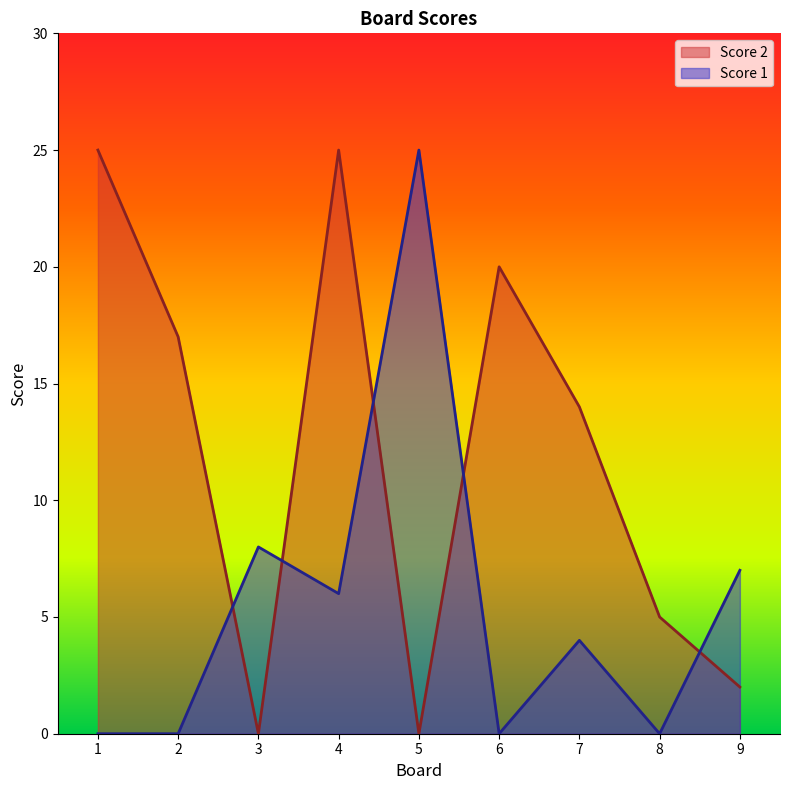

True or false: Score 1 has a value of 7 at 9.

True